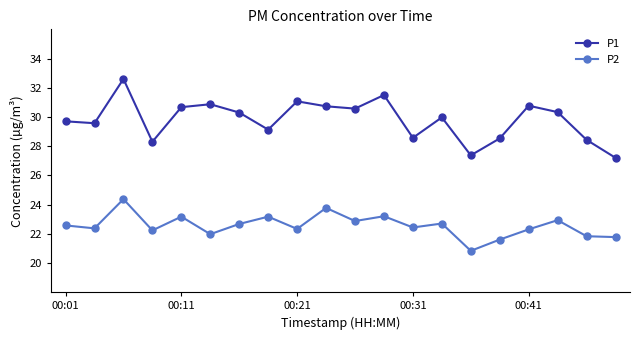

What is the minimum value for P1?

27.2